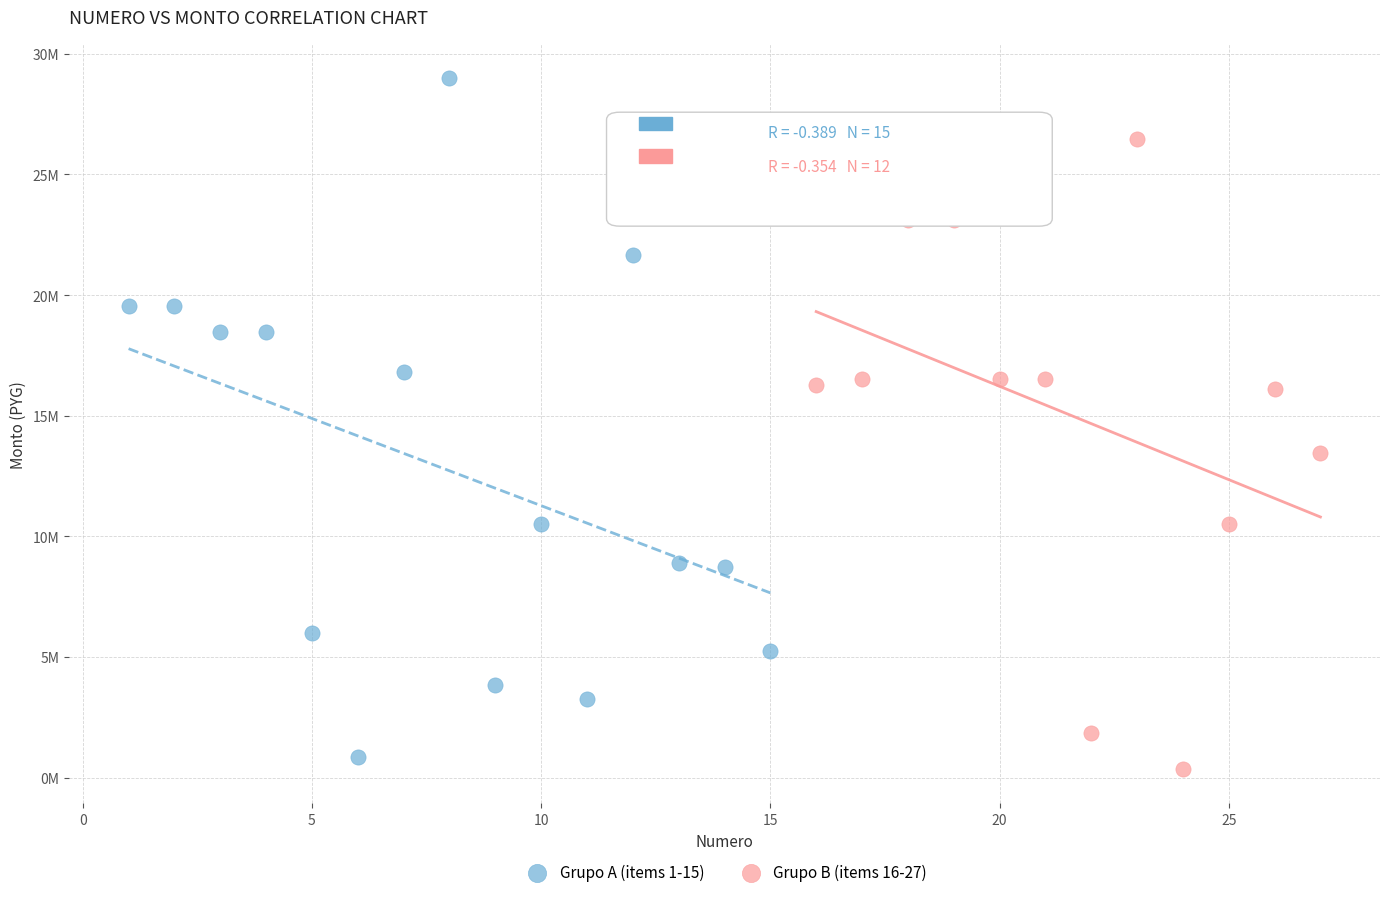

What are all the series names shown in the legend?

Grupo A (items 1-15), Grupo B (items 16-27)